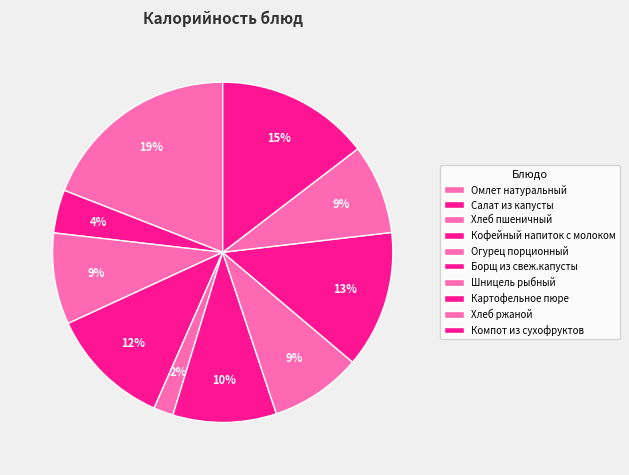

Rank the categories by value from highest to lowest.

Омлет натуральный, Компот из сухофруктов, Картофельное пюре, Кофейный напиток с молоком, Борщ из свеж.капусты, Шницель рыбный, Хлеб пшеничный, Хлеб ржаной, Салат из капусты, Огурец порционный